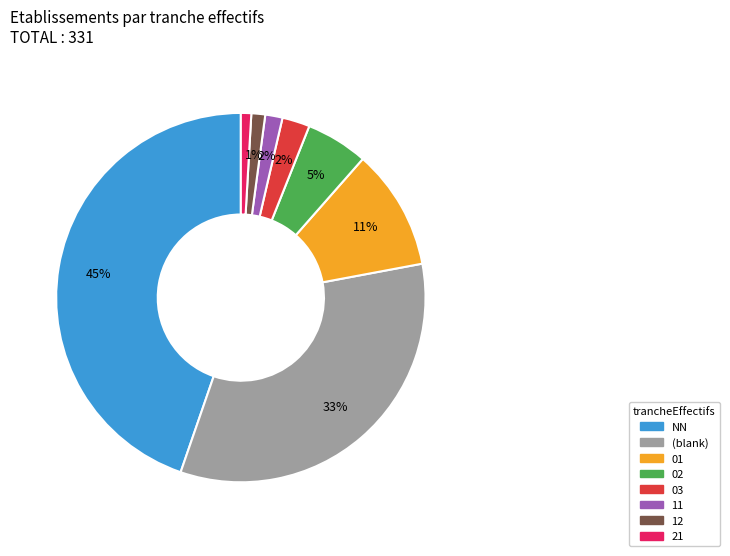

Does any single category account for the majority?

No